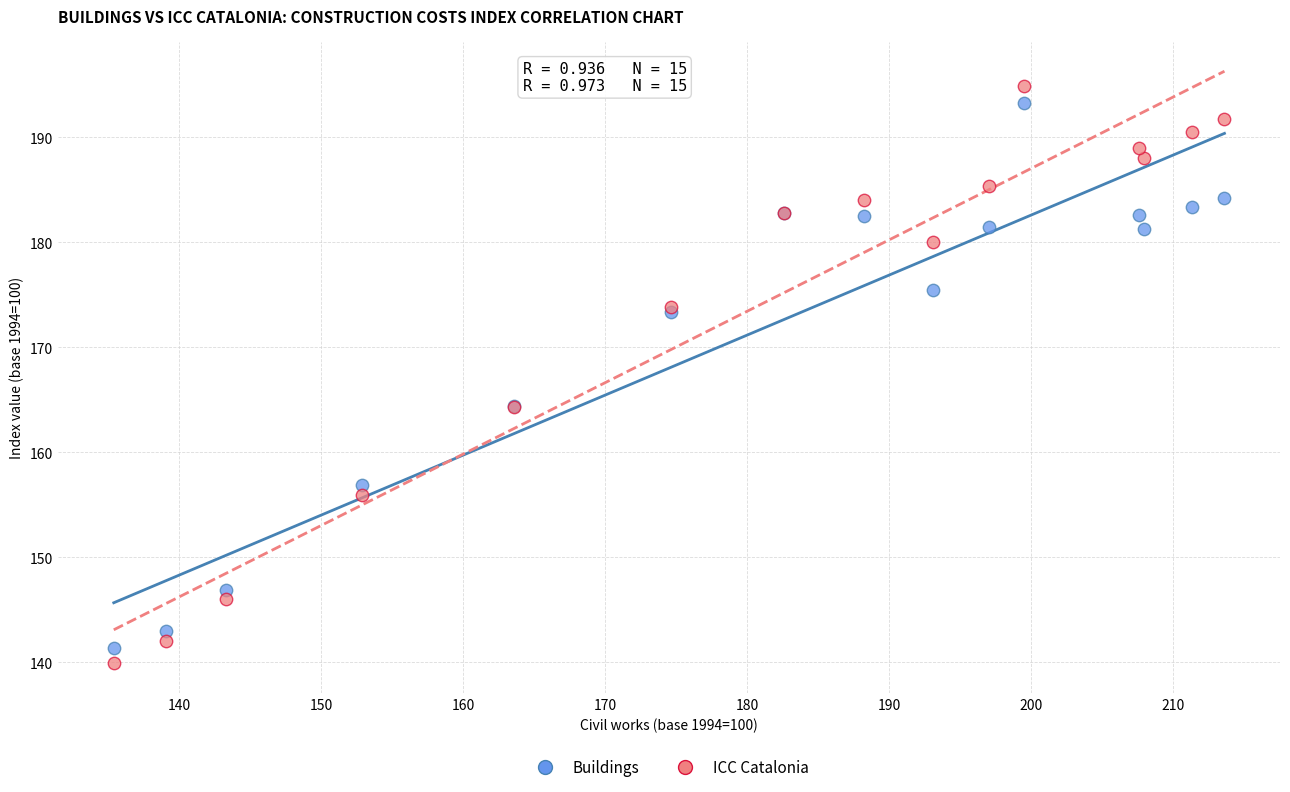

What is the X range (max minus min) for the scatter plot?

78.2